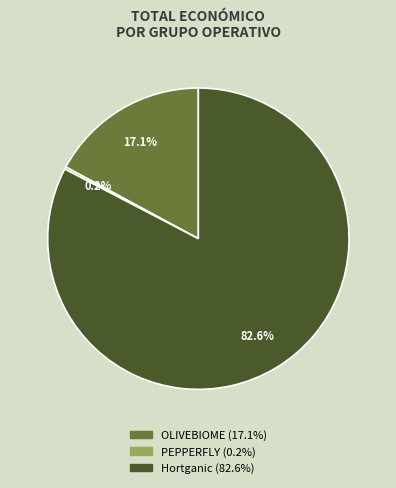

Is it true that Hortganic is 83% of the pie?

True